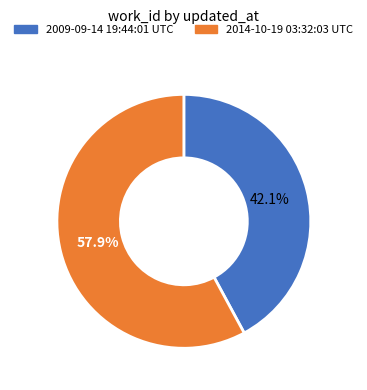

To the nearest percent, what percentage of the pie is 2009-09-14 19:44:01 UTC?

42%